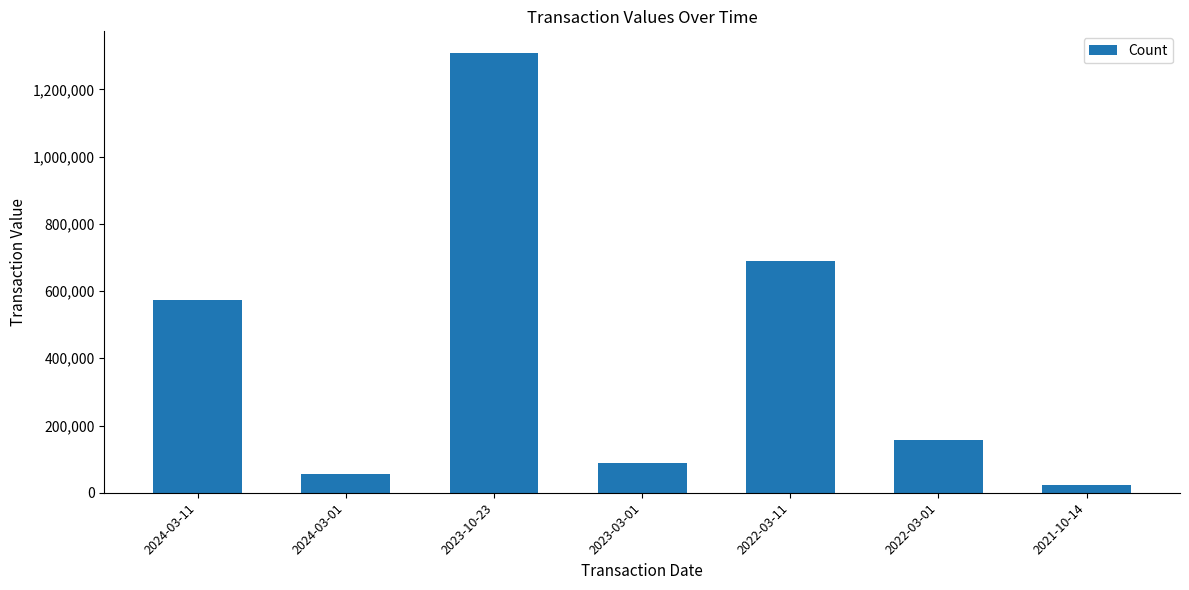

At which category does the chart reach its minimum across all series?

2021-10-14